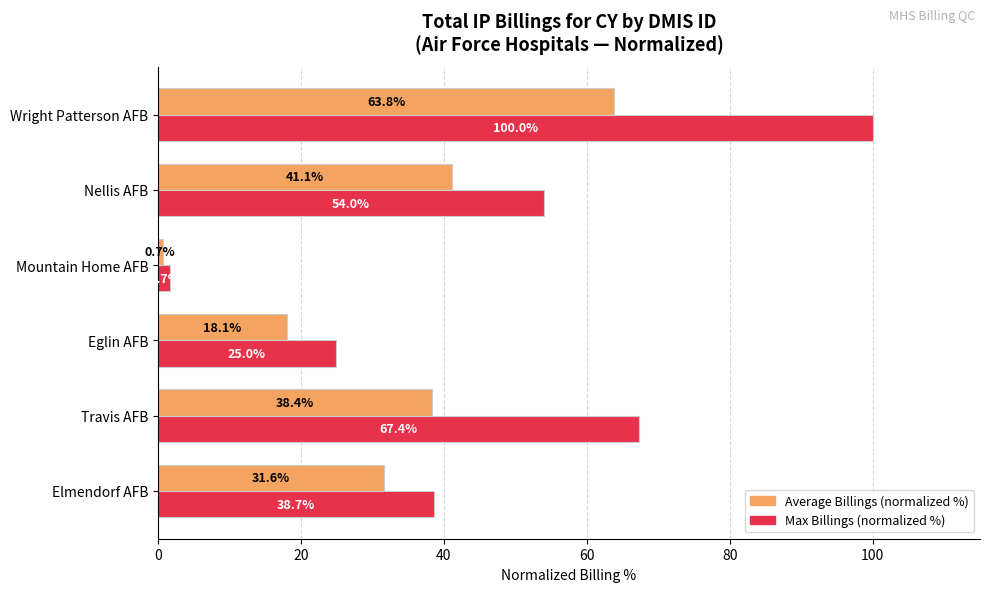

The Average Billings (normalized %) series shows 28.2 at Eglin AFB. True or false?

False